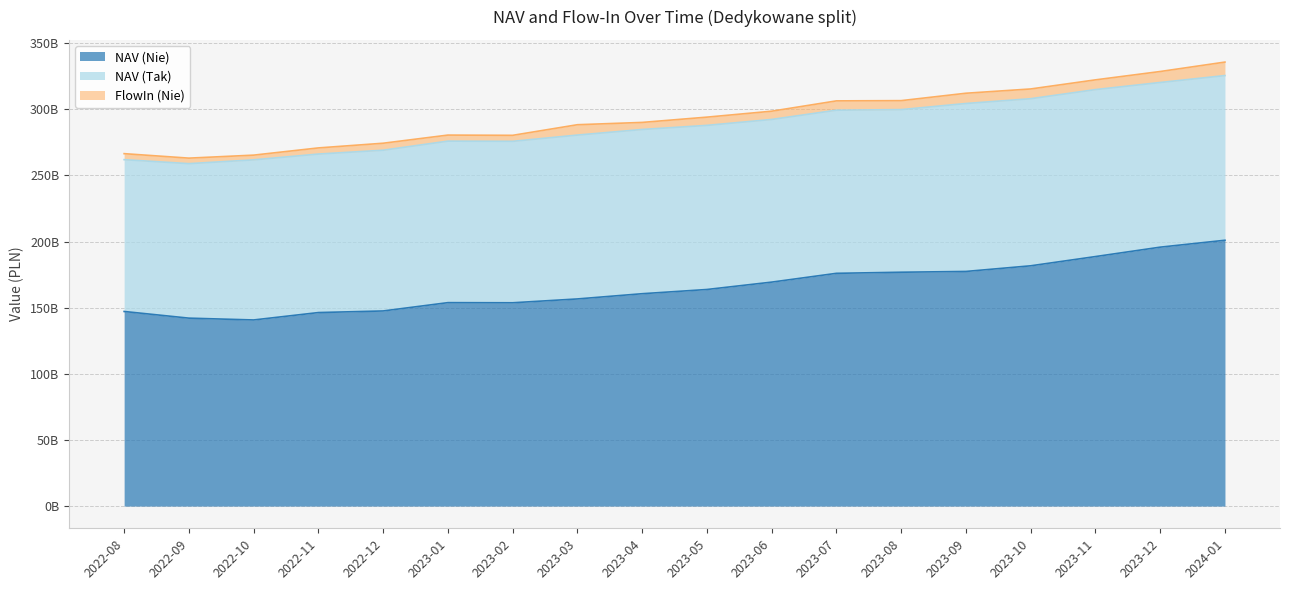

At 2024-01, list the series in order from largest to smallest.

NAV (Nie), NAV (Tak), FlowIn (Nie)